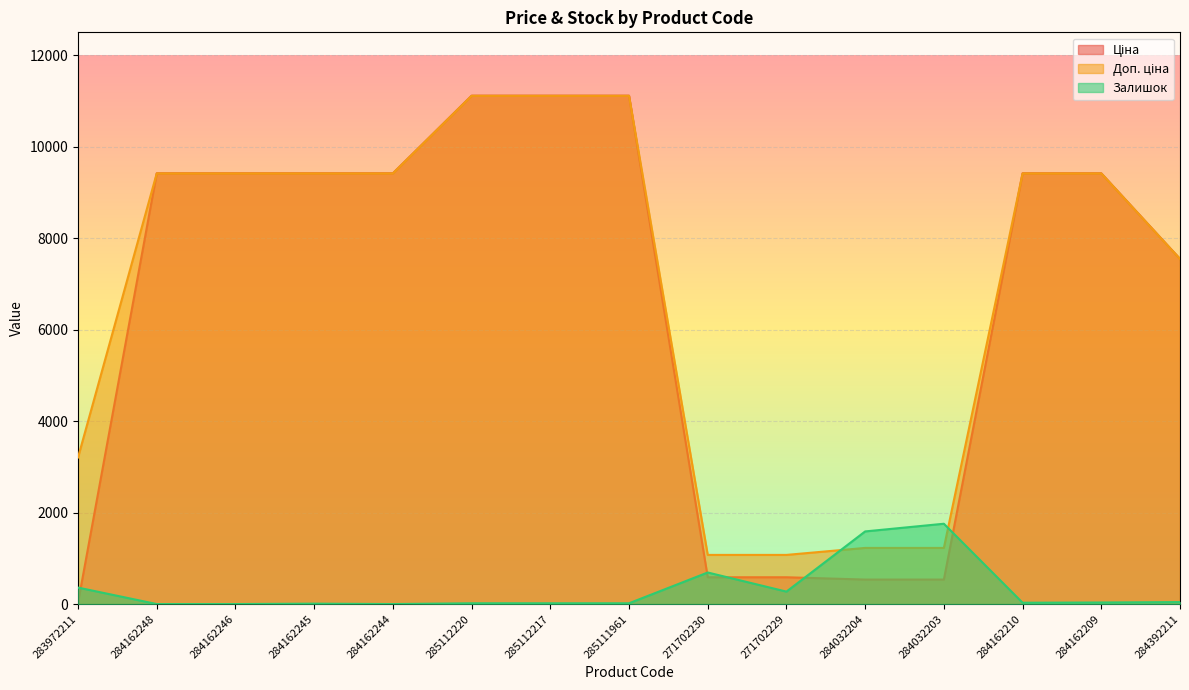

Reading right to left, transcribe all the data shown in this chart.

Ціна: 284392211=7545.9	284162209=9416.9	284162210=9416.9	284032203=535.4	284032204=535.4	271702229=586.0	271702230=586.0	285111961=11113.6	285112217=11113.6	285112220=11113.6	284162244=9416.9	284162245=9416.9	284162246=9416.9	284162248=9416.9	283972211=32.0
Доп. ціна: 284392211=7545.9	284162209=9416.9	284162210=9416.9	284032203=1227.2	284032204=1227.2	271702229=1074.5	271702230=1074.5	285111961=11113.6	285112217=11113.6	285112220=11113.6	284162244=9416.9	284162245=9416.9	284162246=9416.9	284162248=9416.9	283972211=3205.0
Залишок: 284392211=43.0	284162209=34.0	284162210=29.0	284032203=1756.0	284032204=1588.0	271702229=272.0	271702230=690.0	285111961=17.0	285112217=17.0	285112220=17.0	284162244=0.0	284162245=9.0	284162246=0.0	284162248=0.0	283972211=360.0